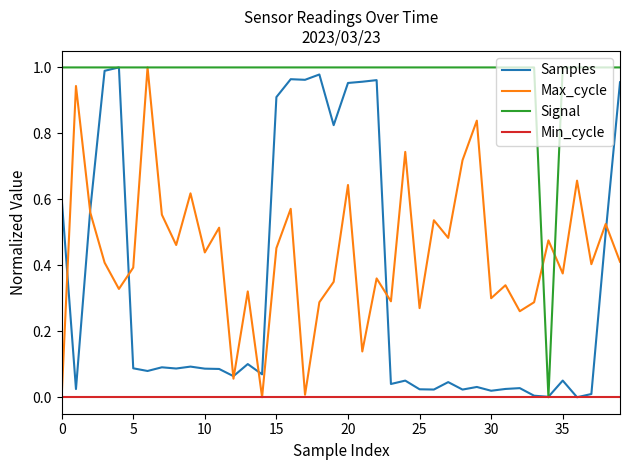

Which series has the largest total across all categories?

Signal